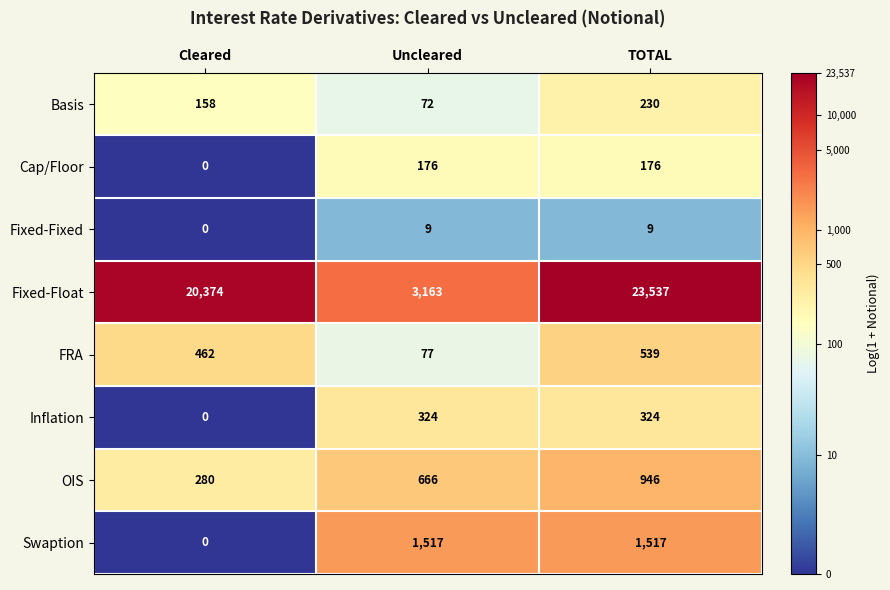

What is the spread (max minus min) of values at Uncleared?

3154